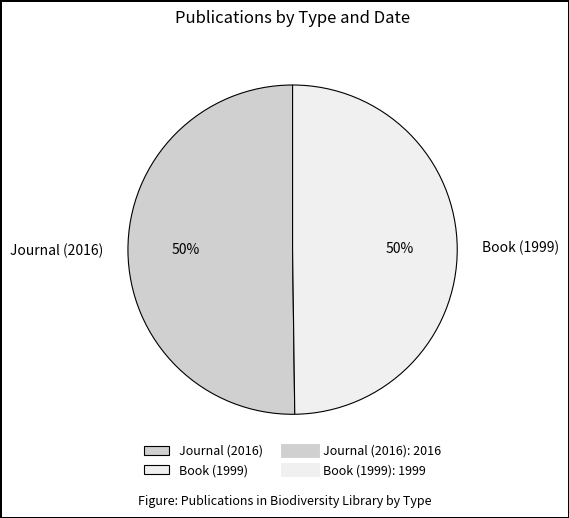

Combined, do Journal (2016) and Book (1999) account for over 50%?

Yes